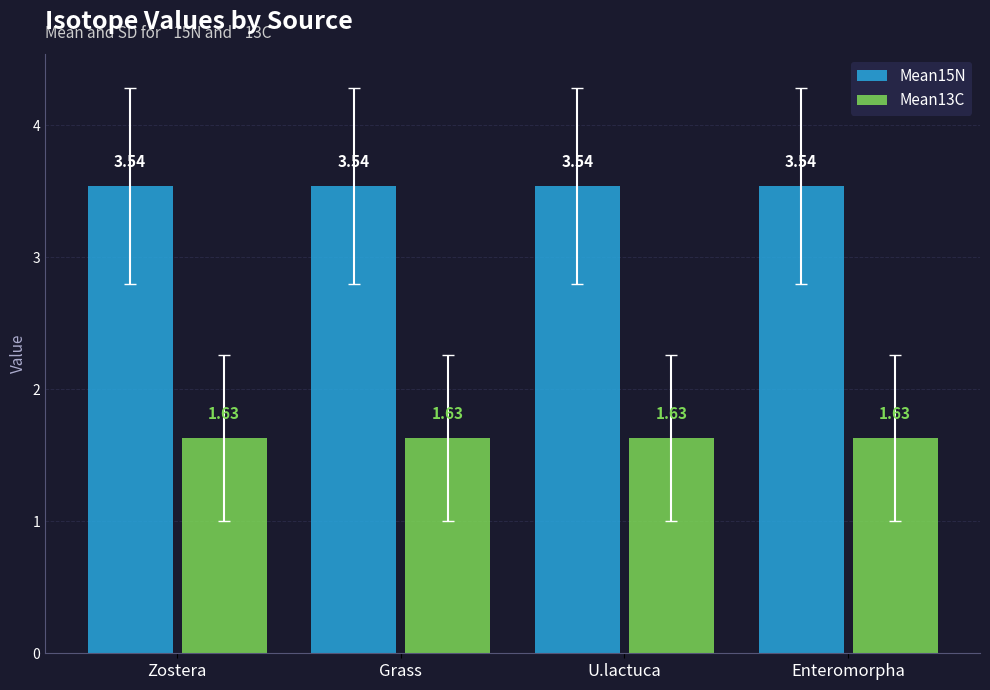

Is the value of Mean15N at Grass greater than the value of Mean13C at U.lactuca?

Yes